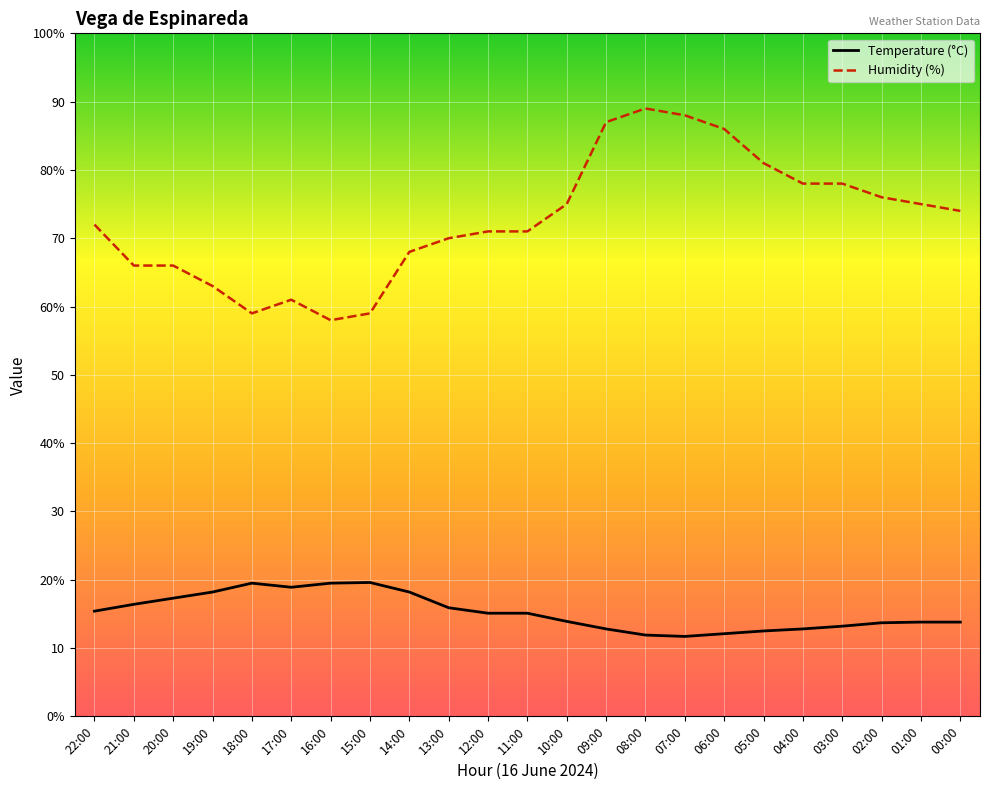

Which series changed the most between 20:00 and 13:00?

Humidity (%)